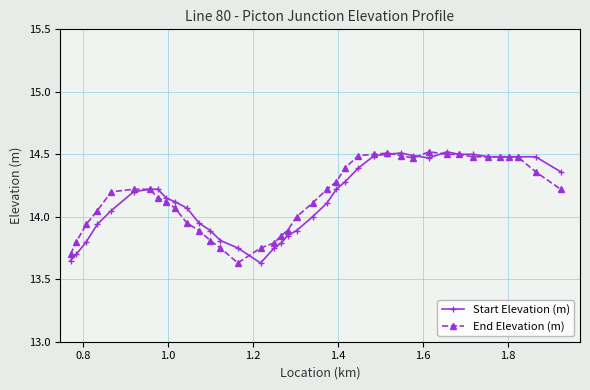

True or false: End Elevation (m) has more than 0 points higher than both neighbors.

True